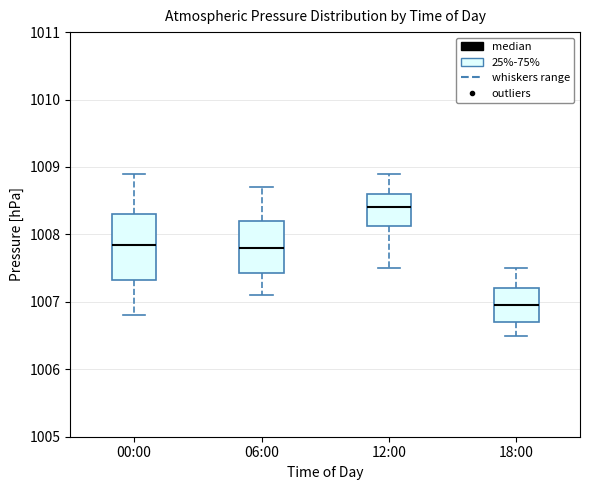

Which box is the tallest, from its lower edge to its upper edge?

00:00